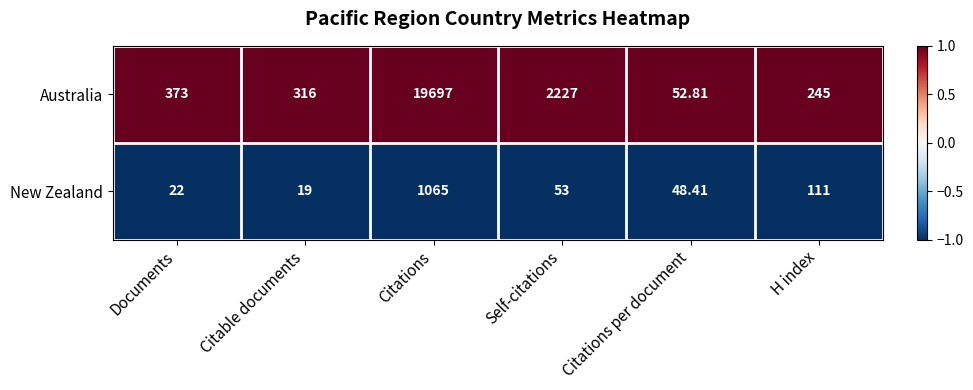

Where is Australia nearest to the value 9874?

Self-citations